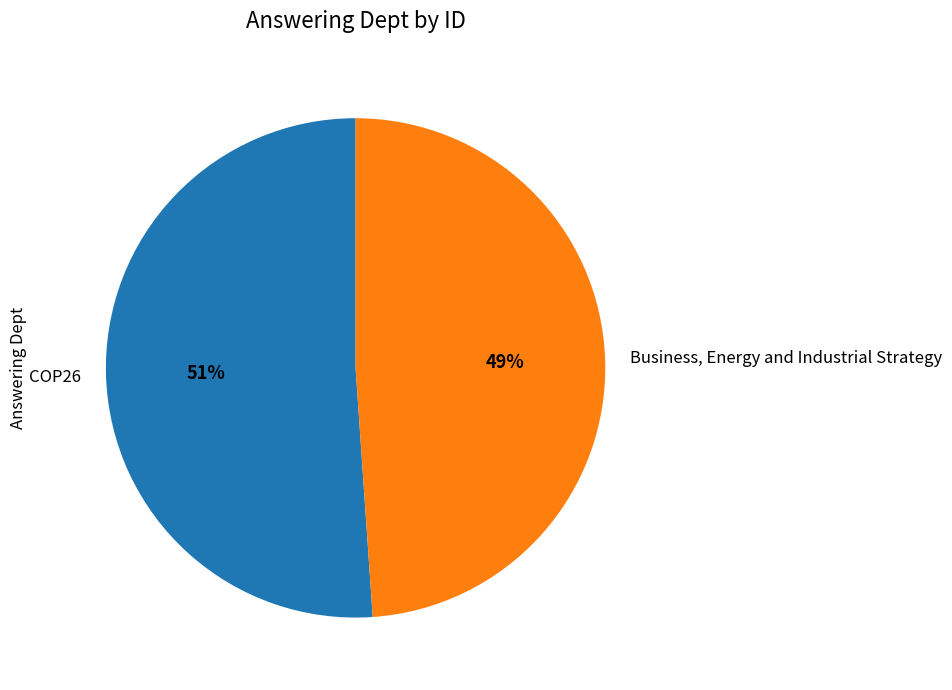

Rank the categories by value from lowest to highest.

Business, Energy and Industrial Strategy, COP26